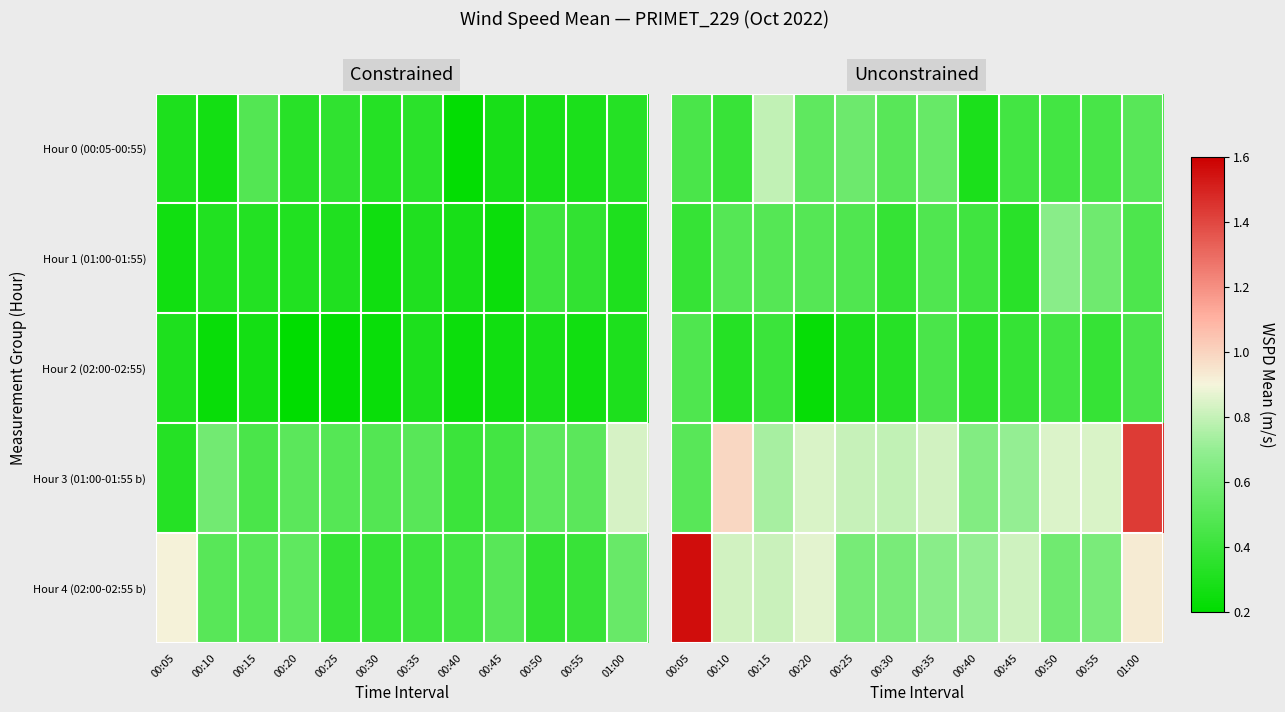

The value of Hour 0 (00:05-00:55) at 00:35 is 0.6. True or false?

True